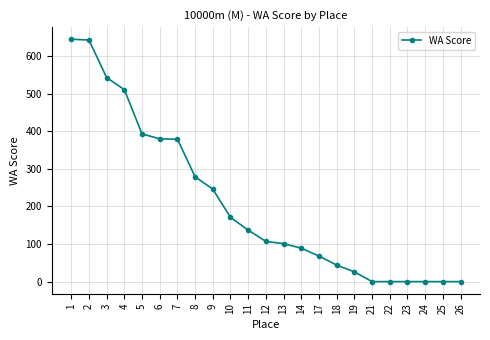

How many lines are shown in the chart?

1